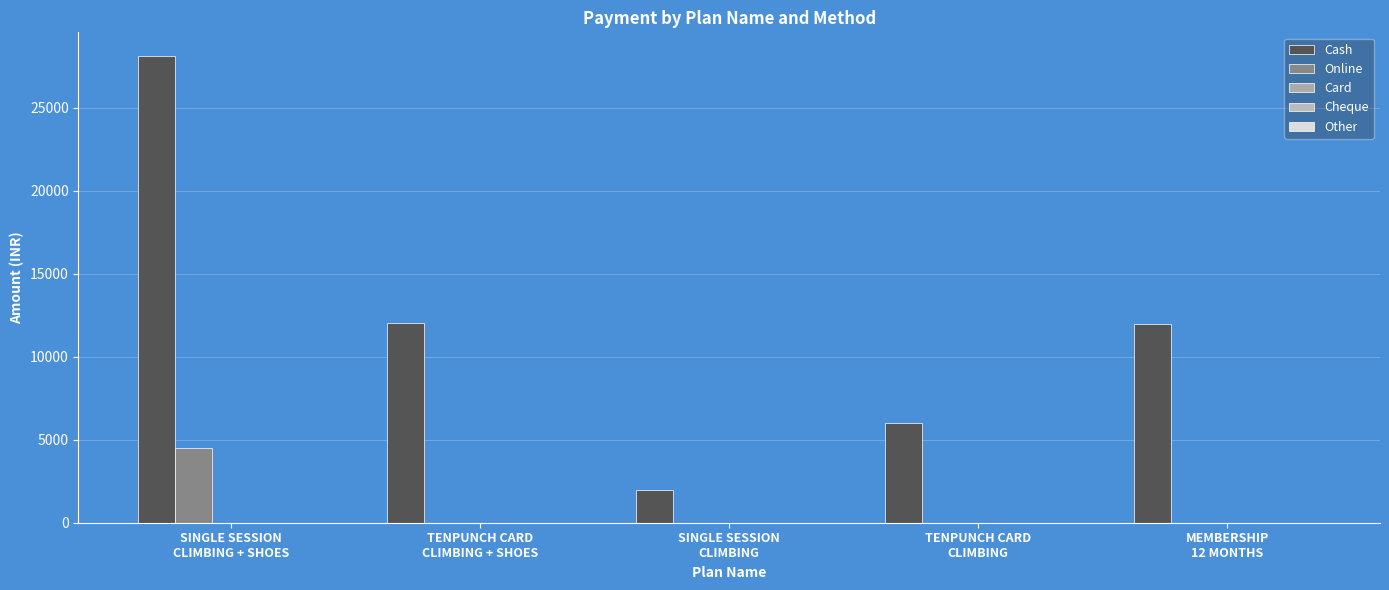

Does the chart contain stacked bars?

No